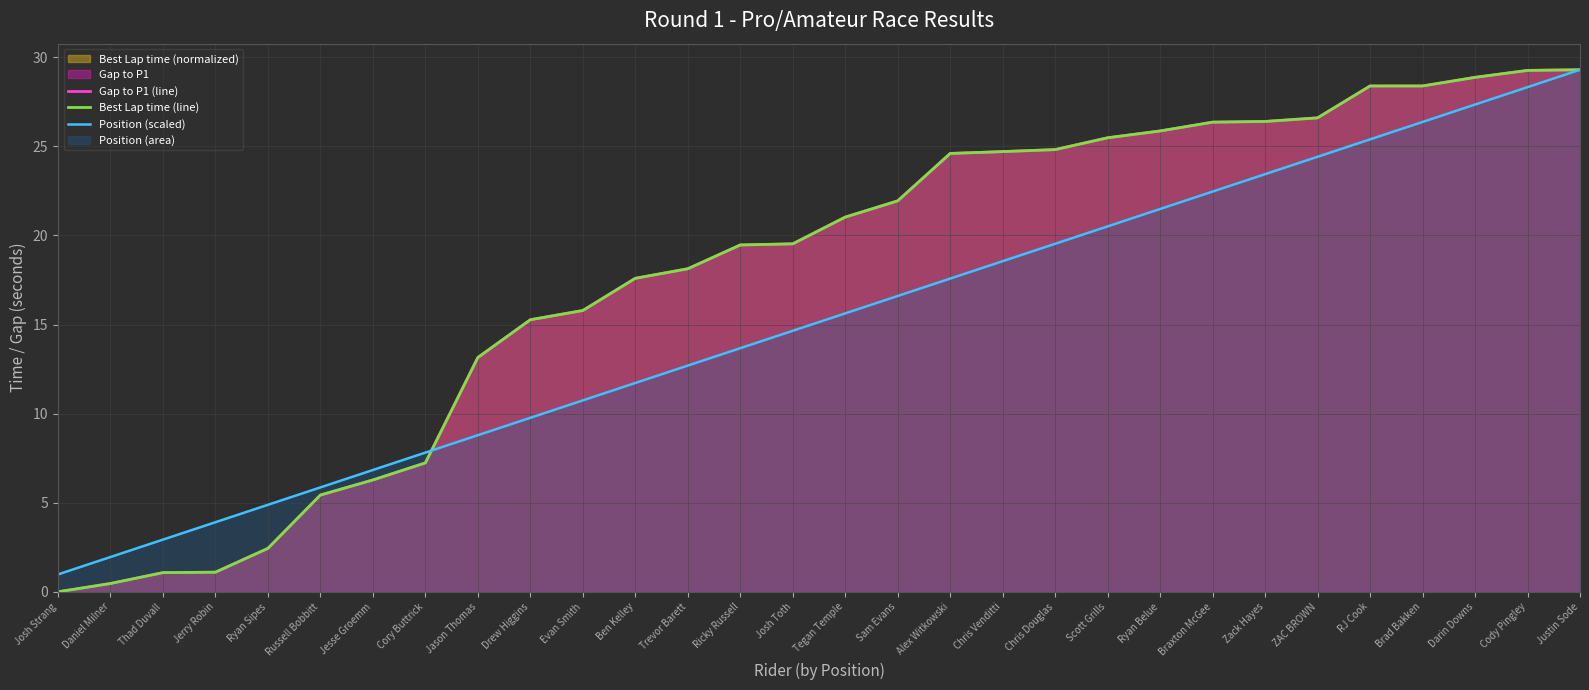

What is the highest value of the Best Lap time (line) series?

29.3